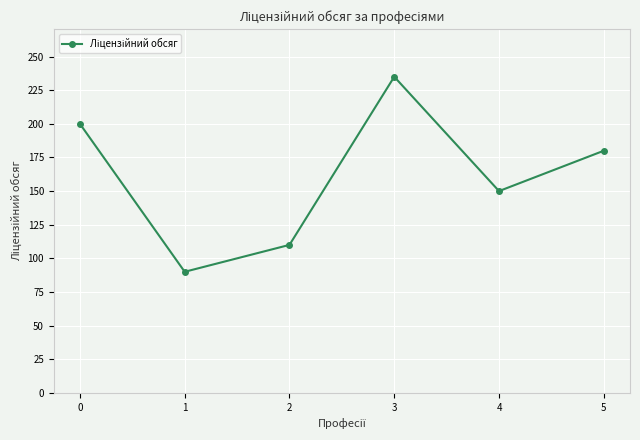

What is the value of the 5th point from the left?

150